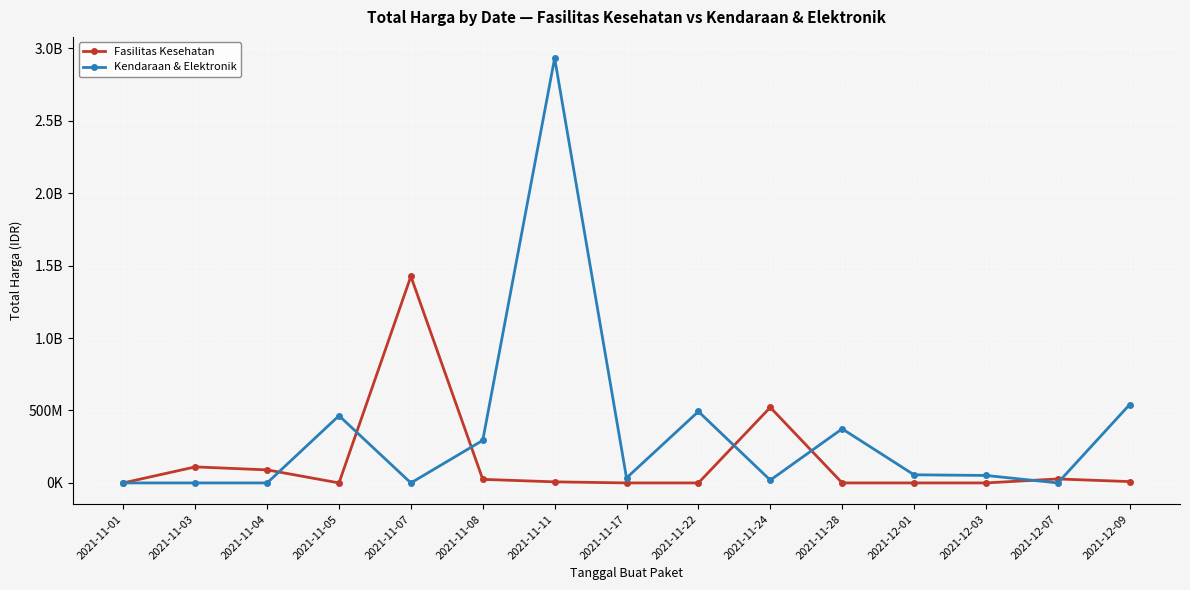

What are all the series names shown in the legend?

Fasilitas Kesehatan, Kendaraan & Elektronik